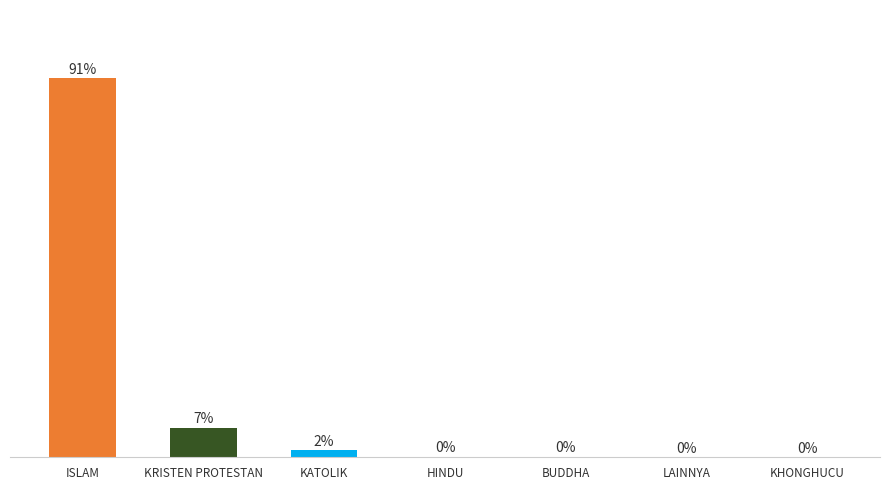

Where is the data nearest to the value 45?

KRISTEN PROTESTAN